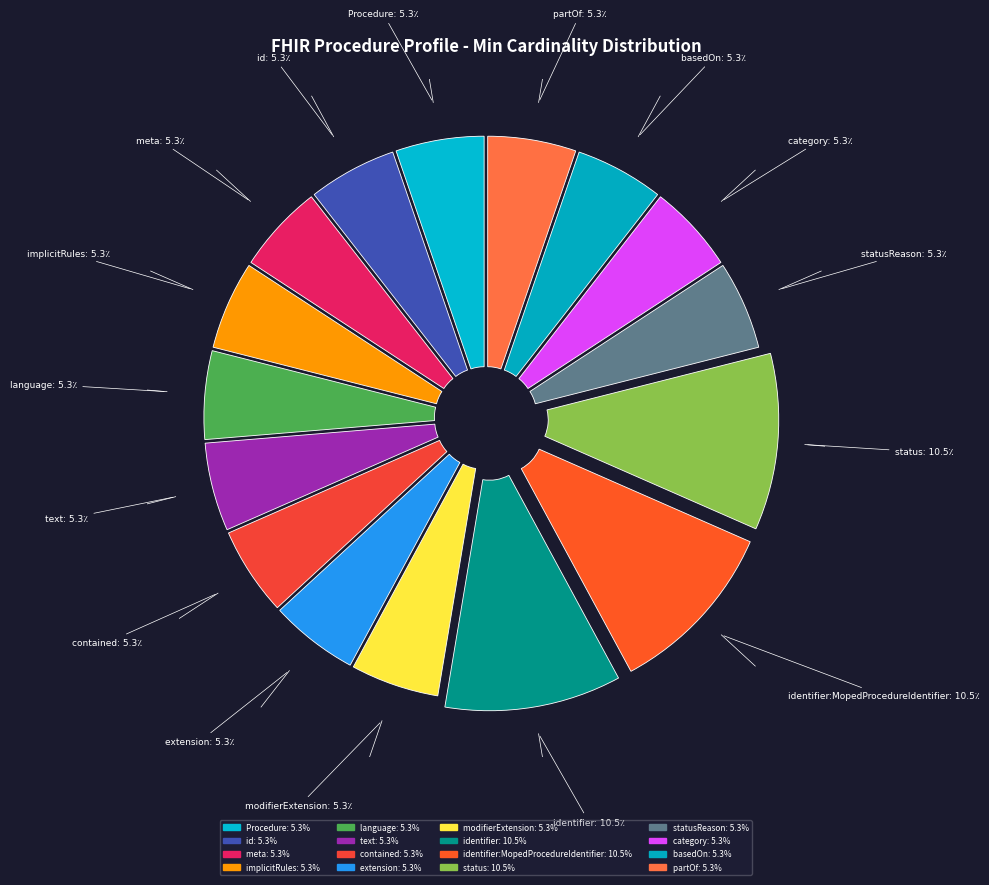

Count the number of slices in the pie.

16